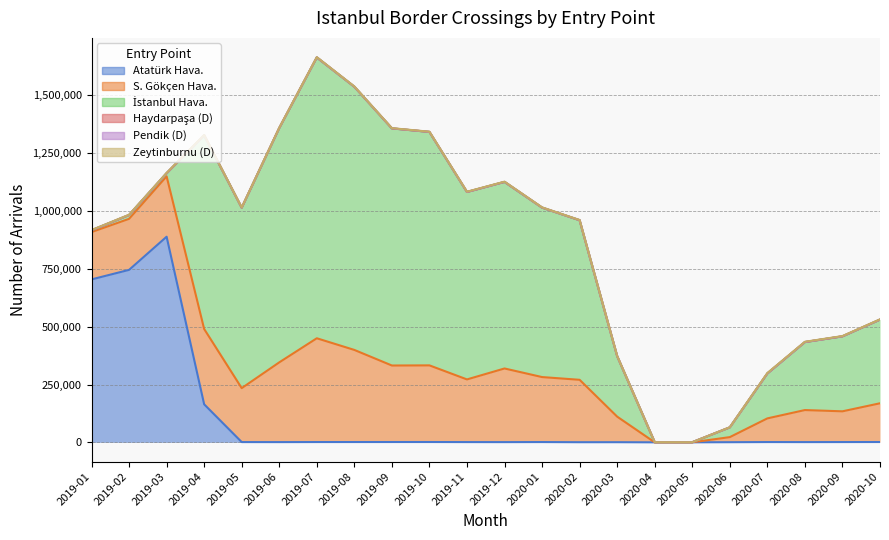

What is the difference between the Haydarpaşa (D) values at 2020-08 and 2019-11?

17